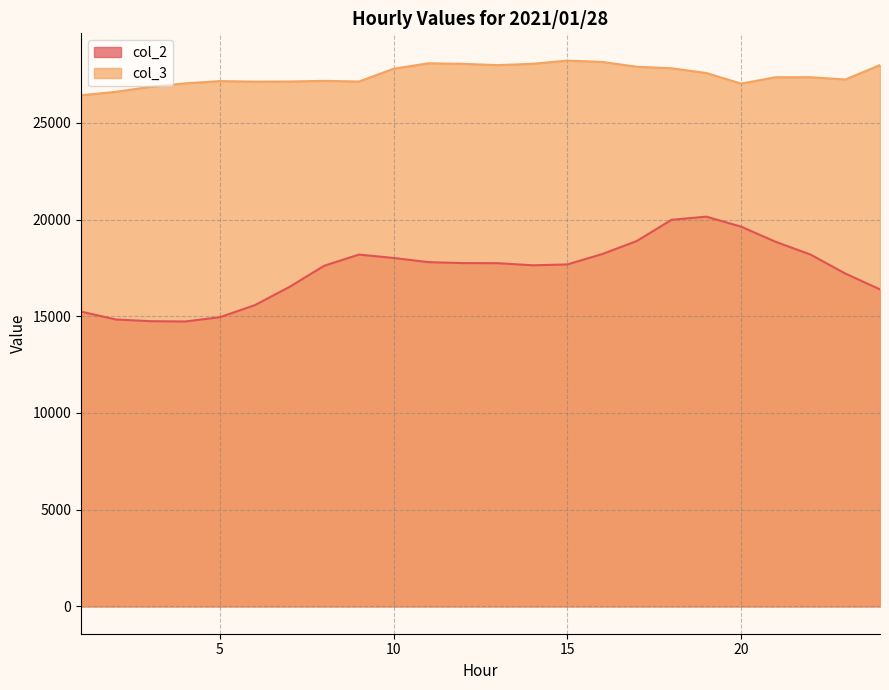

How many lines are shown in the chart?

2